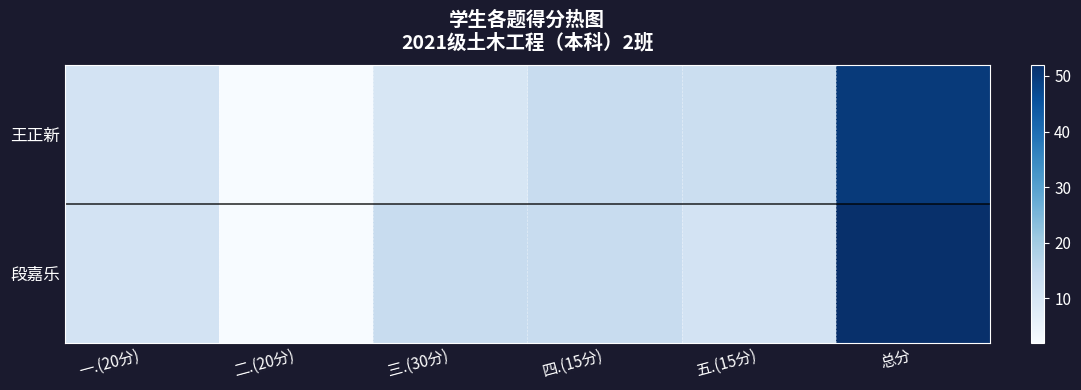

Which series has the widest spread of values?

段嘉乐